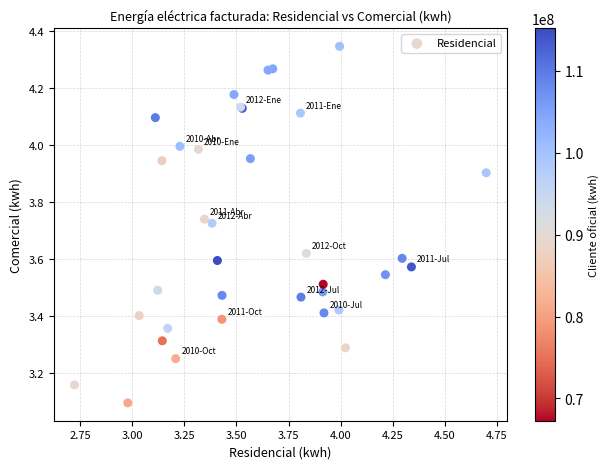

What Y value in the scatter plot is closest to 3?

3.1